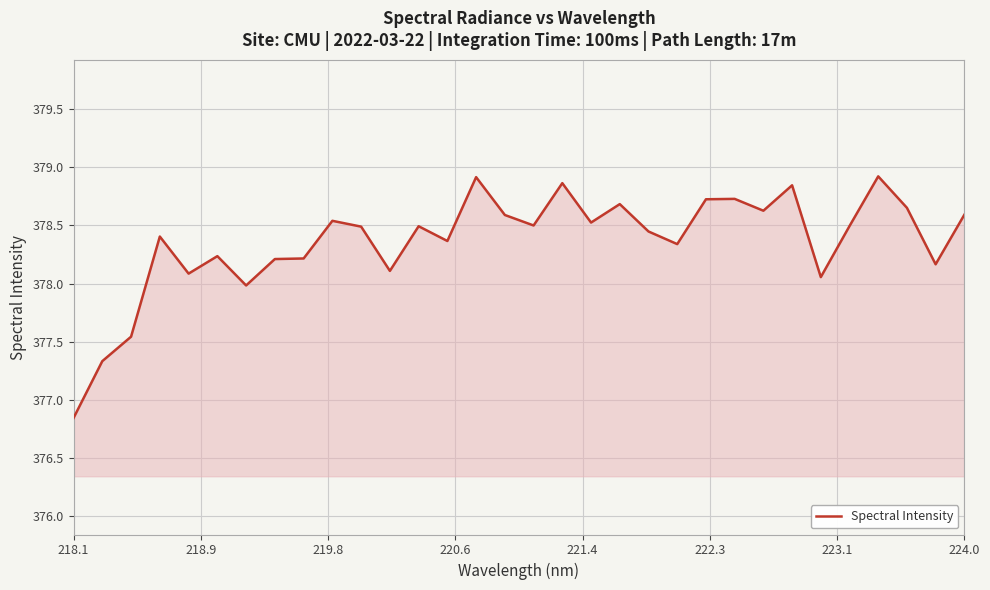

What is the greatest value displayed?

378.9